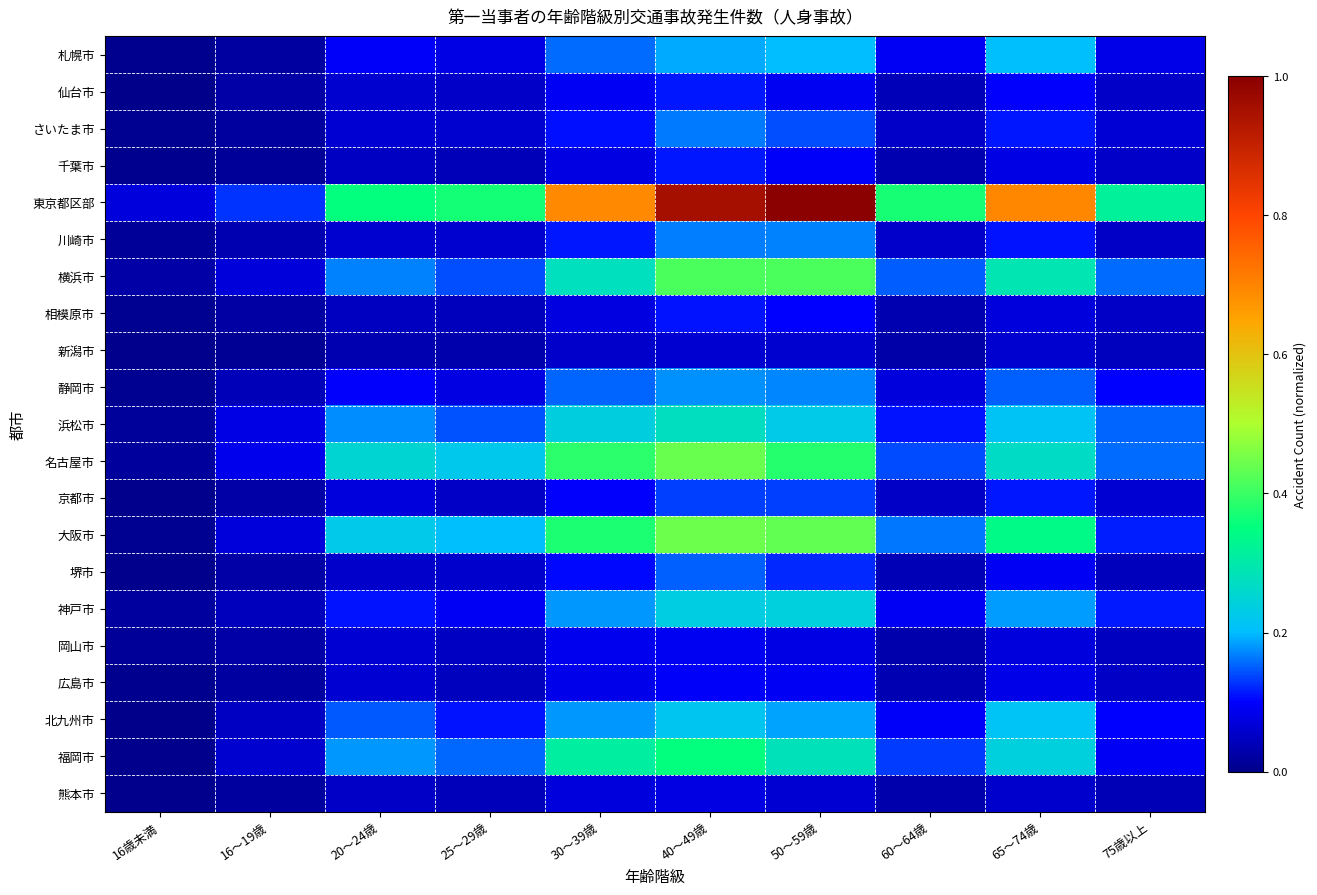

What is the spread (max minus min) of values at 60～64歳?

0.3